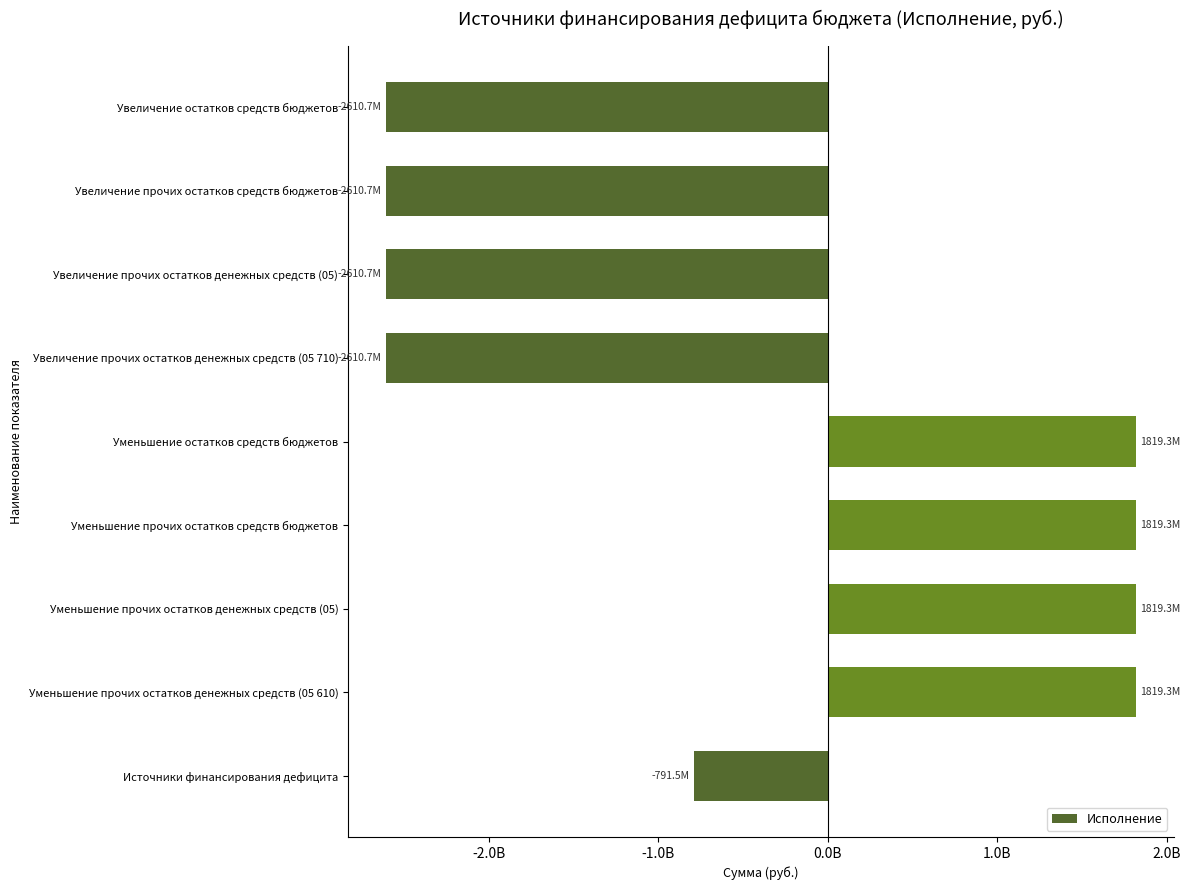

Does the chart contain any negative values?

Yes